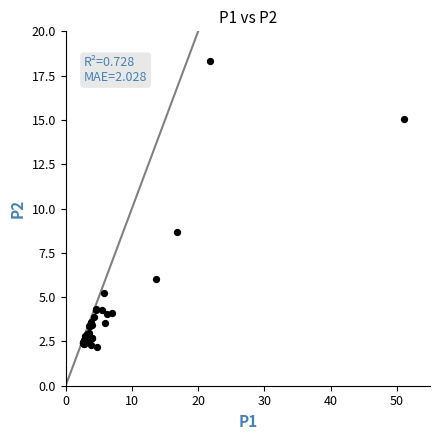

What Y value in the scatter plot is closest to 10?

8.7